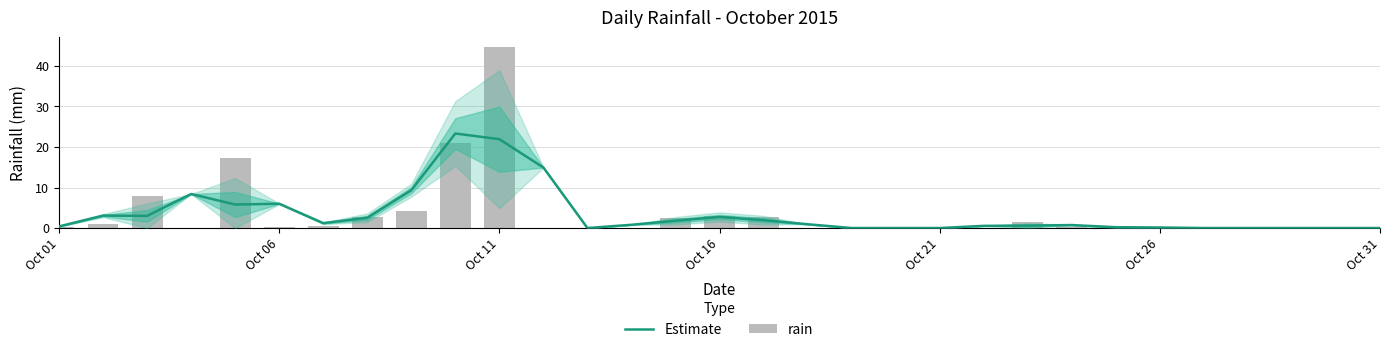

True or false: Estimate has a value of 0.0 at Oct 21.

True